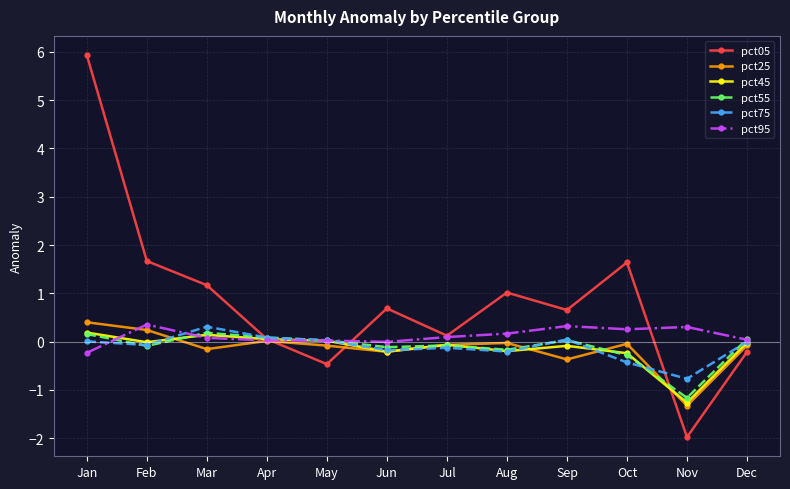

What value does the pct45 series have at Jul?

-0.1